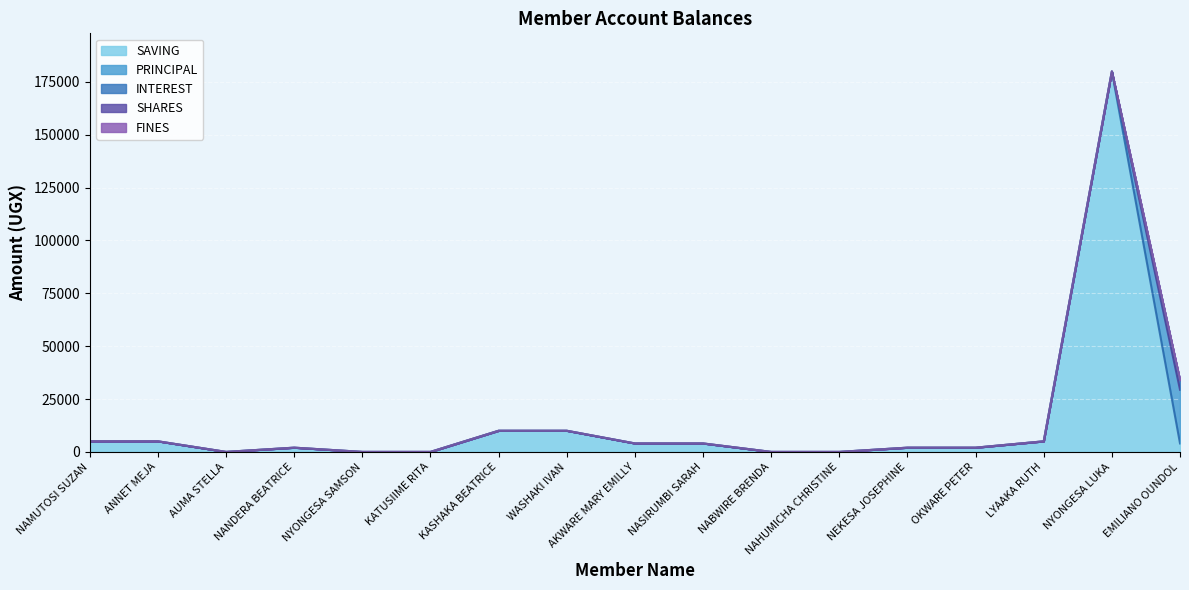

True or false: PRINCIPAL has more than 2 interior local peaks.

False